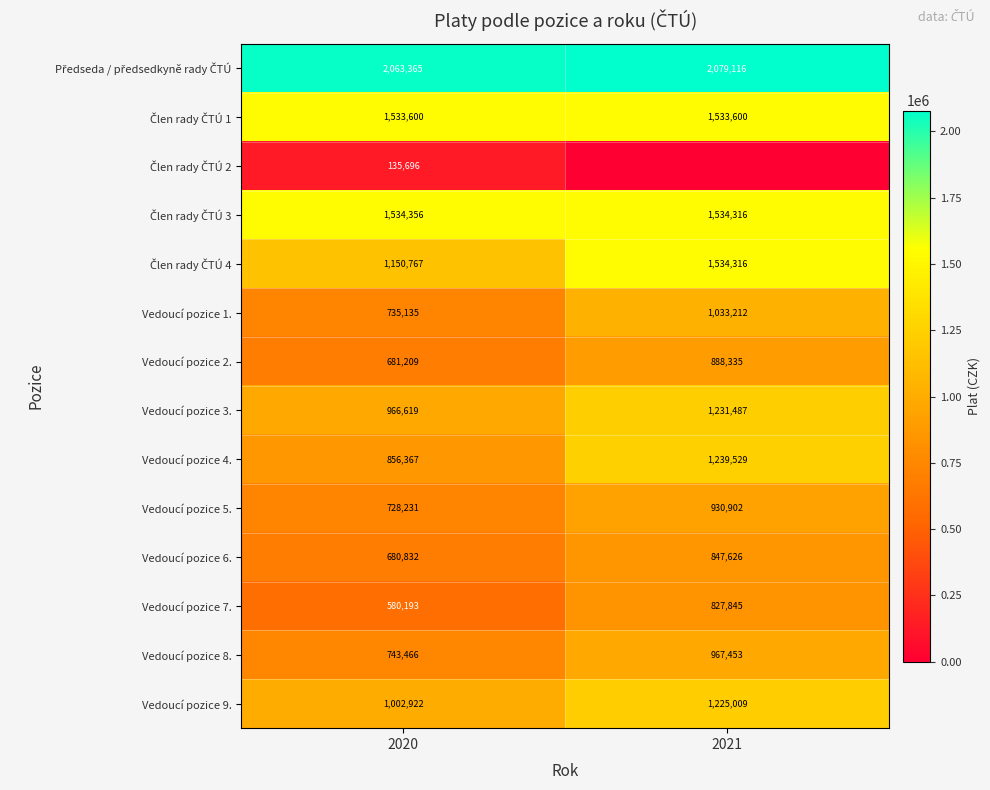

At which category does the chart reach its peak across all series?

2021